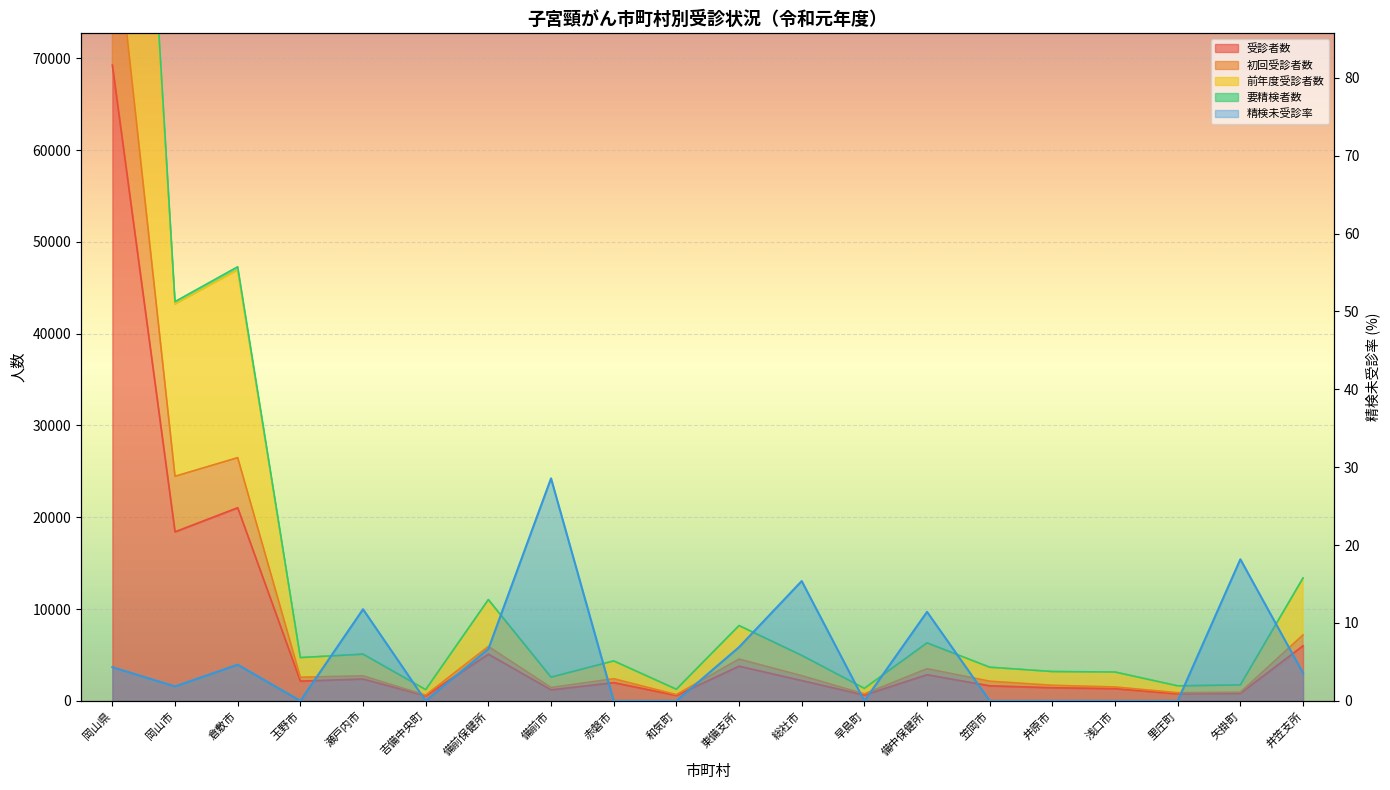

List the labels in order of value, largest first.

備前市, 矢掛町, 総社市, 瀬戸内市, 備中保健所, 東備支所, 備前保健所, 倉敷市, 岡山県, 井笠支所, 岡山市, 玉野市, 吉備中央町, 赤磐市, 和気町, 早島町, 笠岡市, 井原市, 浅口市, 里庄町